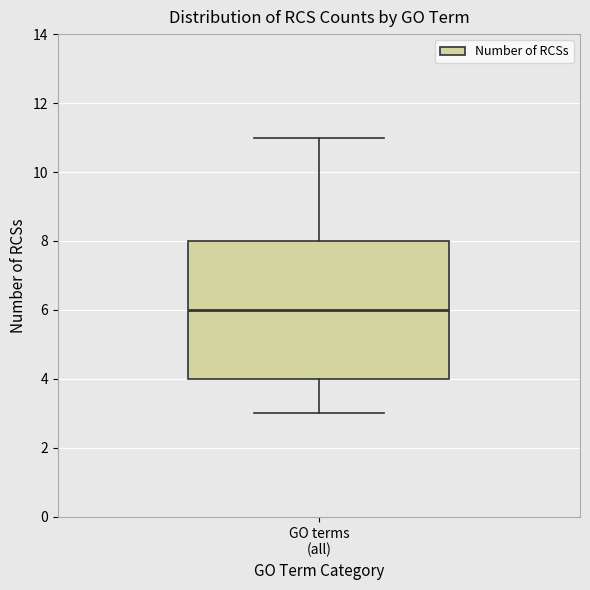

Transcribe this box plot: give where the median line is, the range the box spans, and where the two whiskers end, as read against the y-axis. The values are not printed on the chart, so give them approximately, as read against the axis.

median 6, box 4 to 8, whiskers 3 to 11